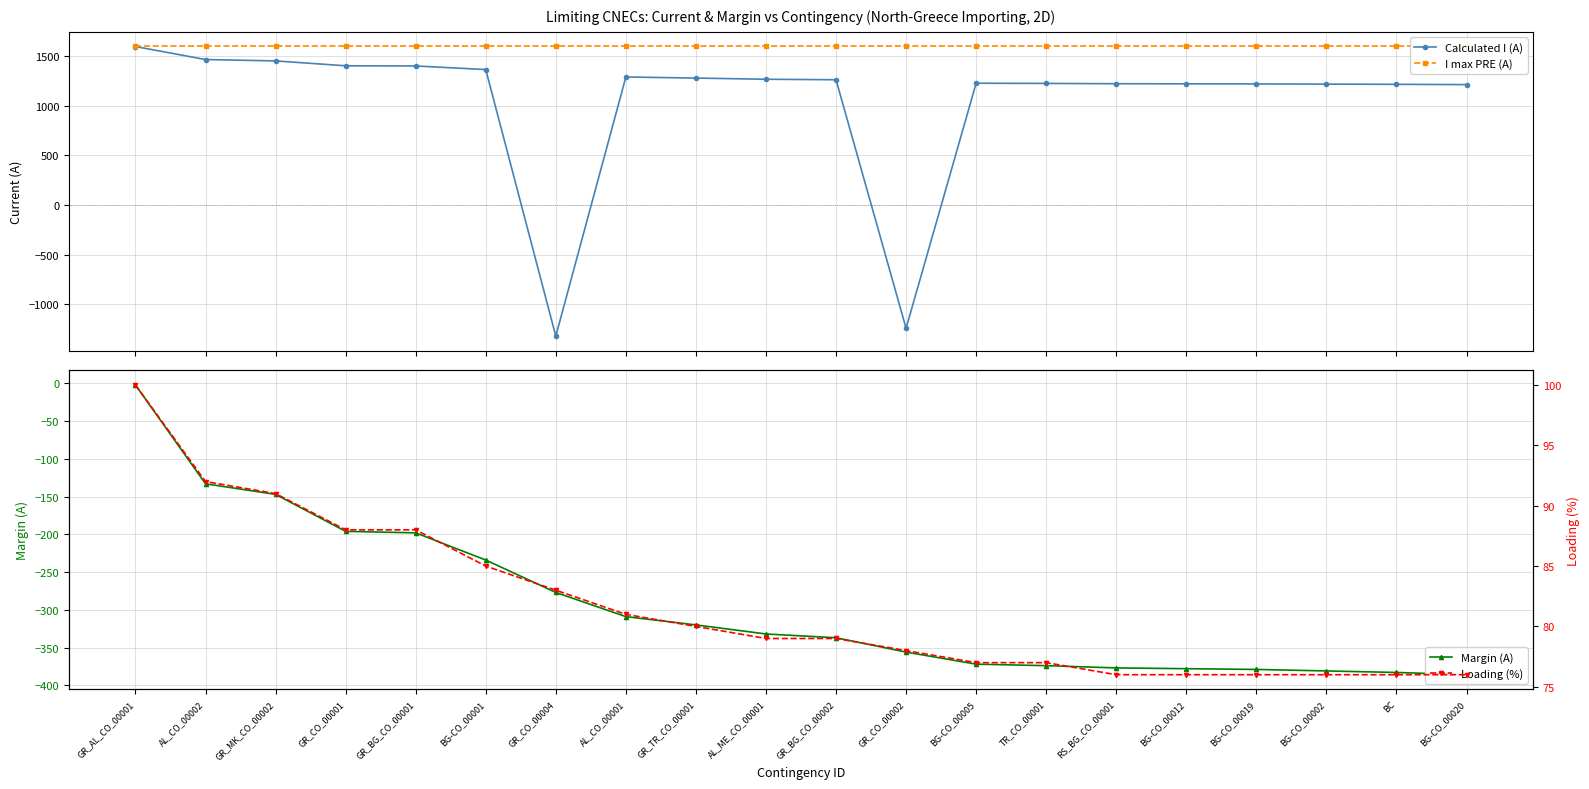

True or false: Margin (A) has more than 0 points higher than both neighbors.

False